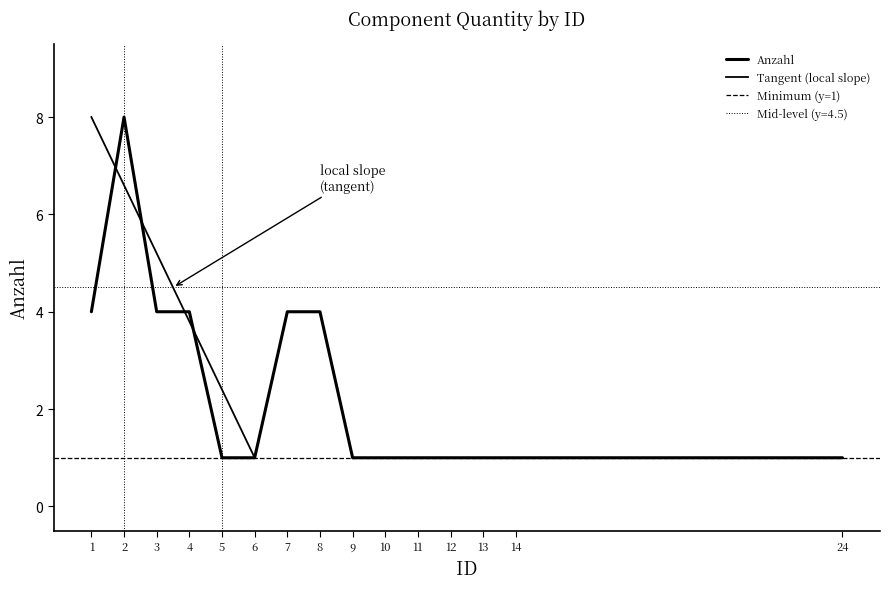

The chart shows a value of 1 at 1. True or false?

False